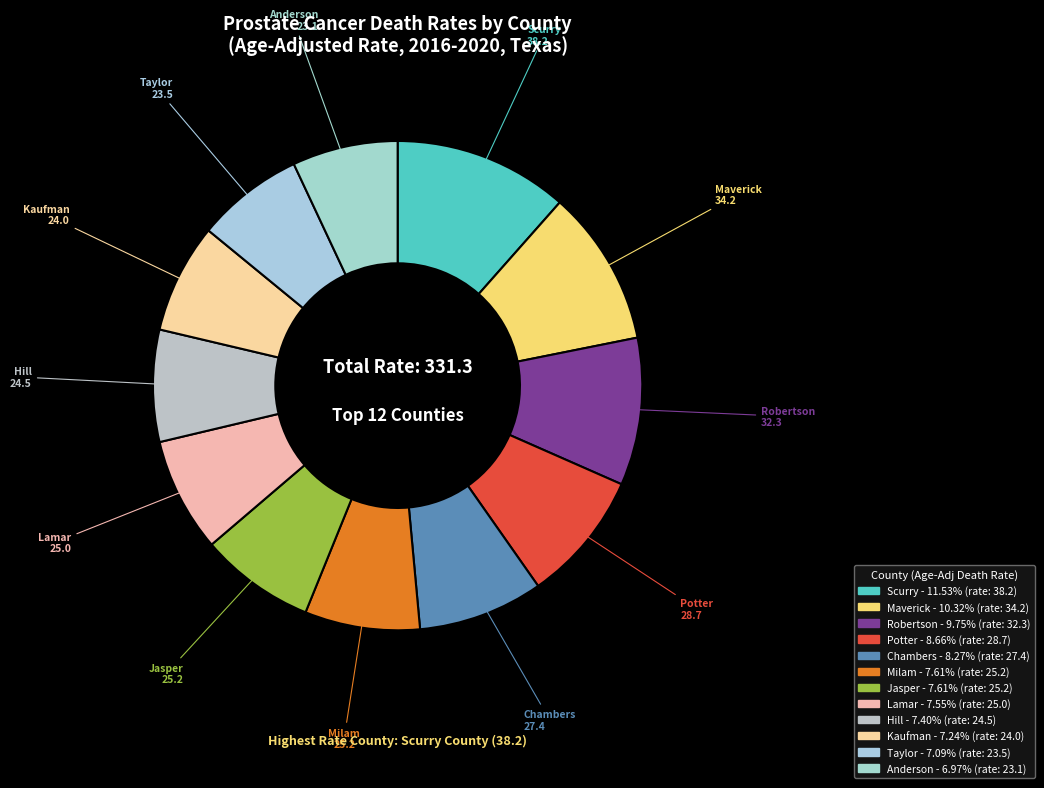

Count the number of slices in the pie.

12